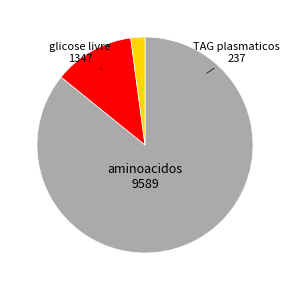

Count the number of slices in the pie.

3